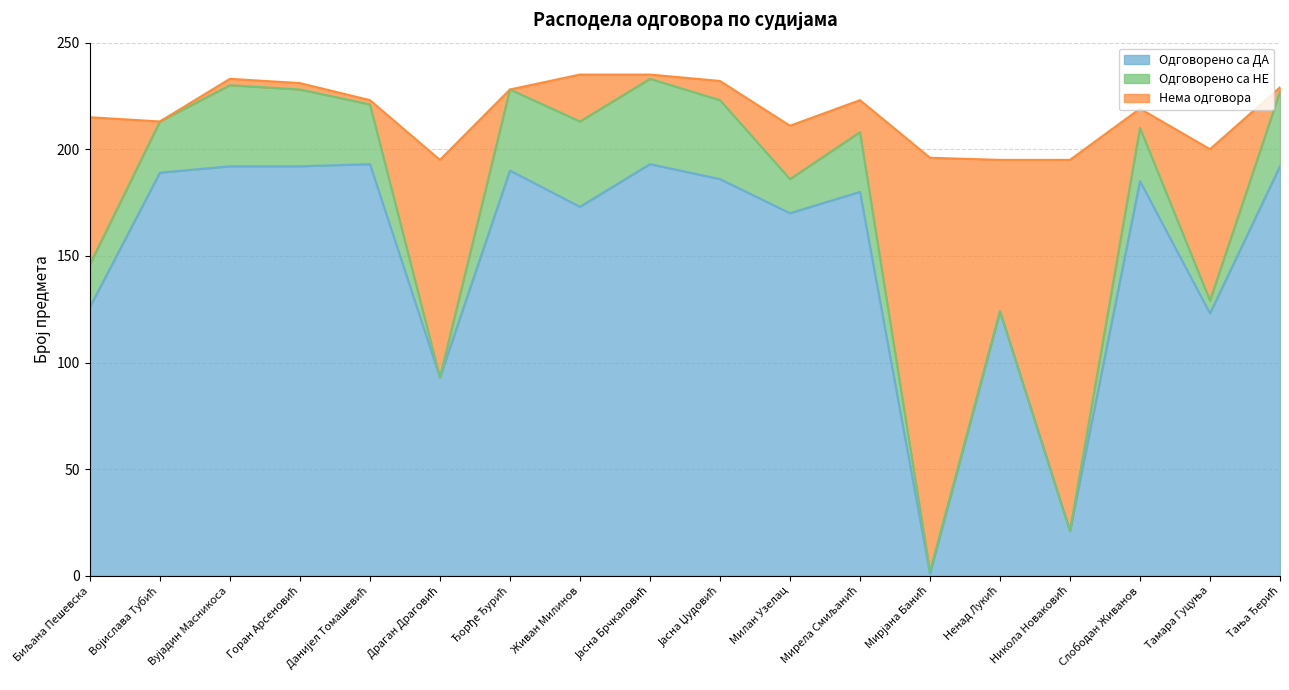

What is the lowest value of the Одговорено са ДА series?

1